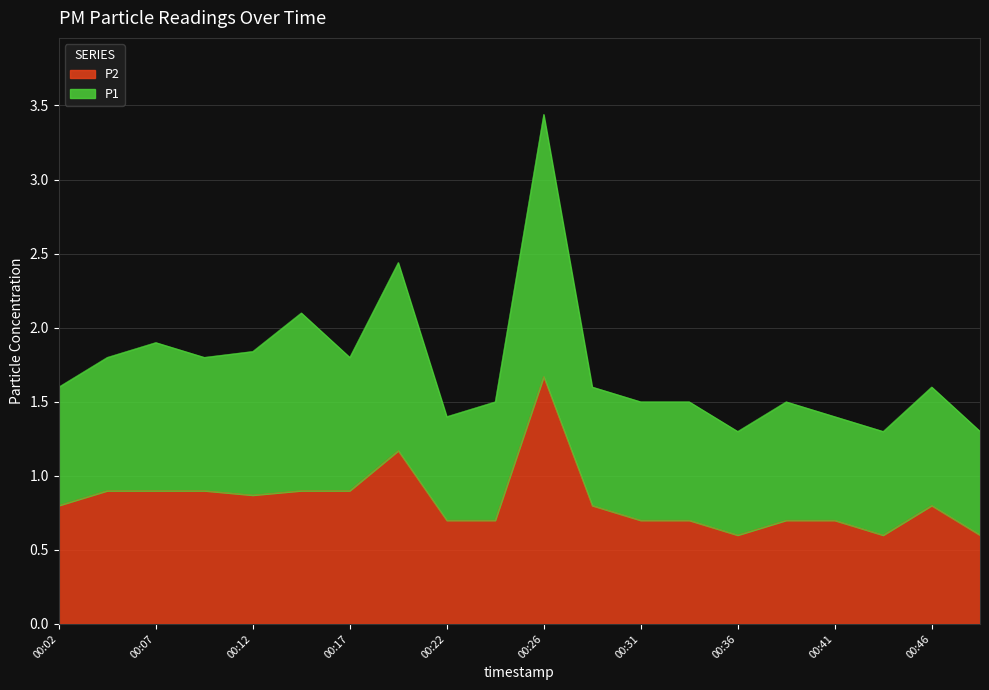

What is the smallest value displayed?

0.6